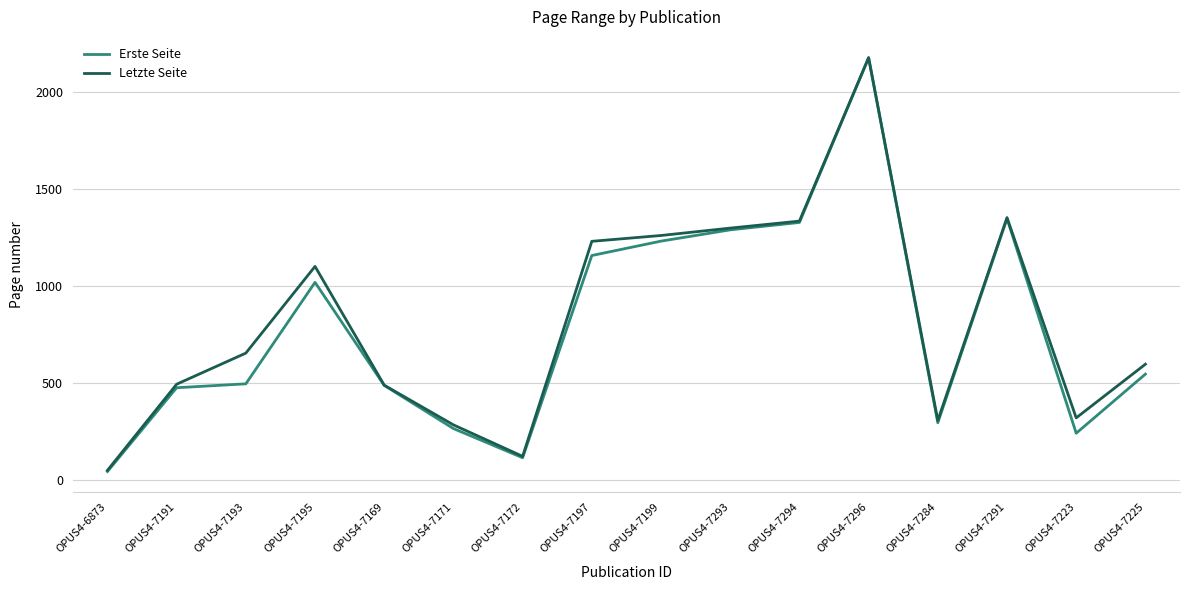

What are all the series names shown in the legend?

Erste Seite, Letzte Seite